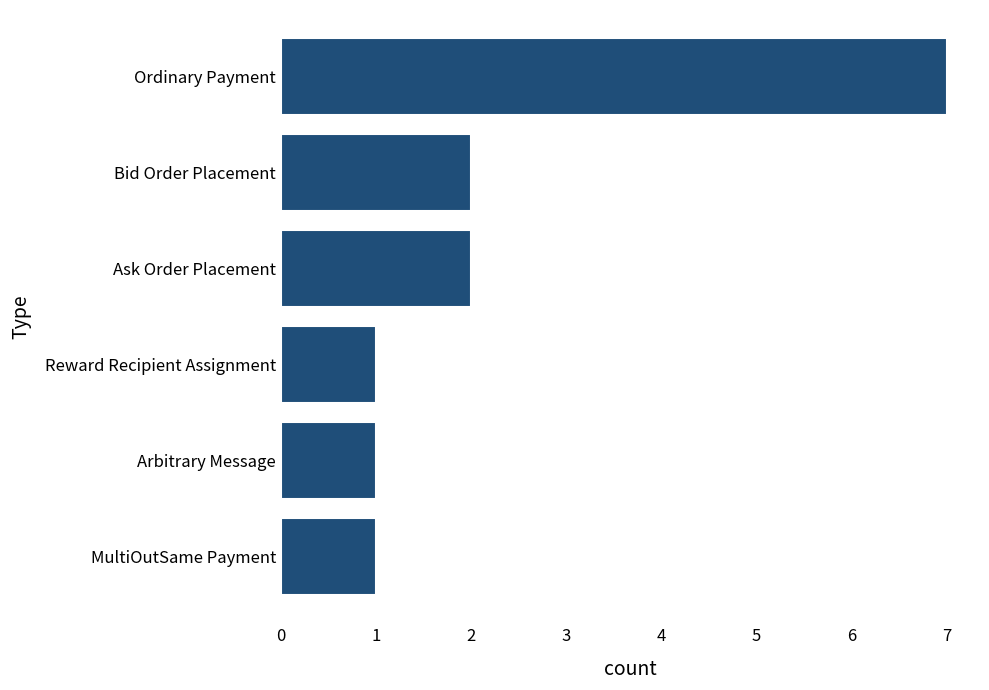

What is the difference between the maximum and minimum values?

6